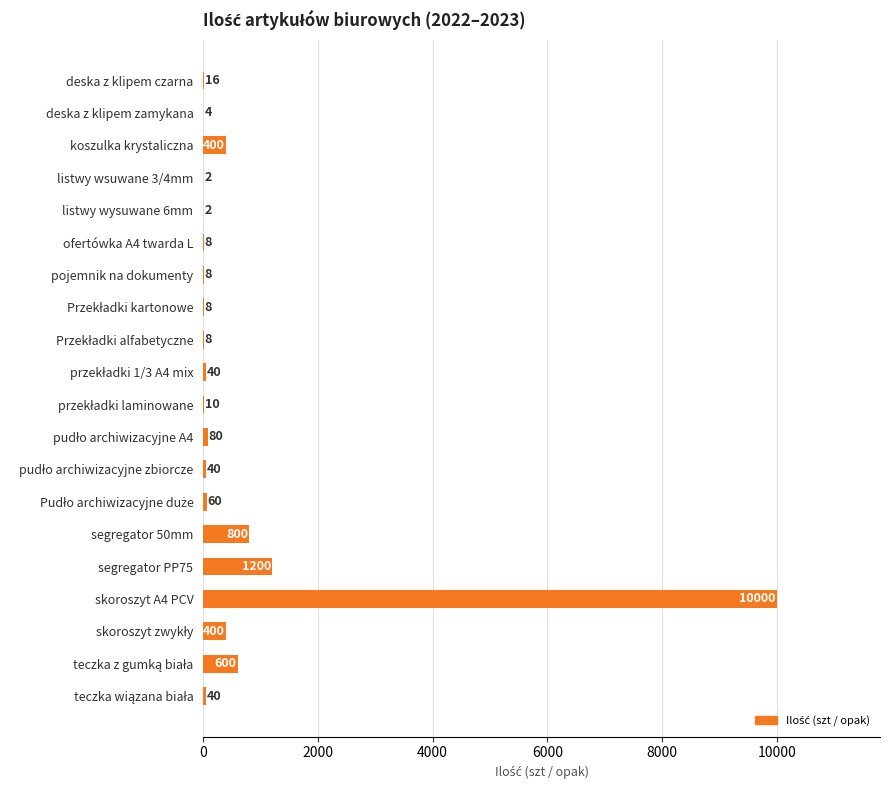

What is the sum of all values?

13726